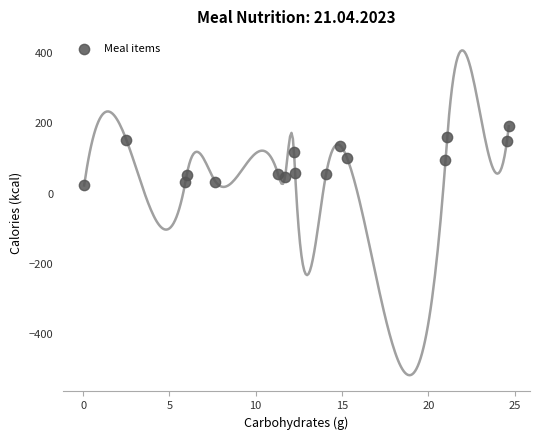

What is the range of Y values (max minus min)?

168.7